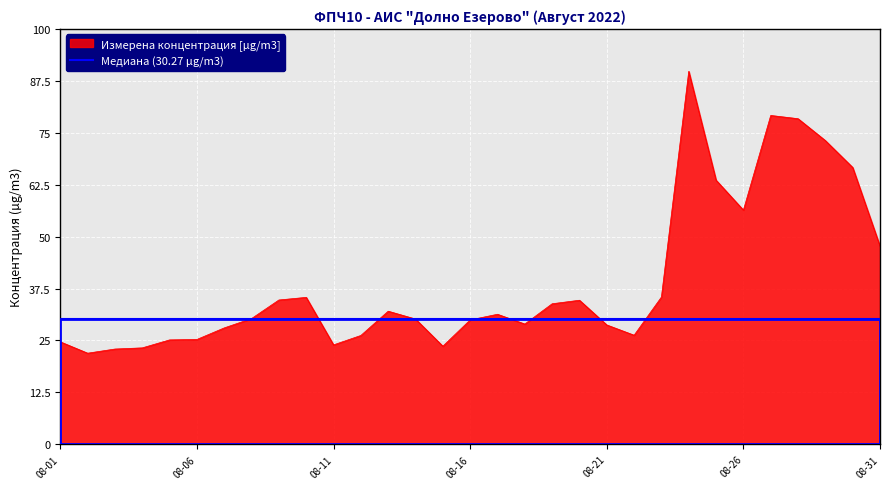

How many data points are less than 30?

14